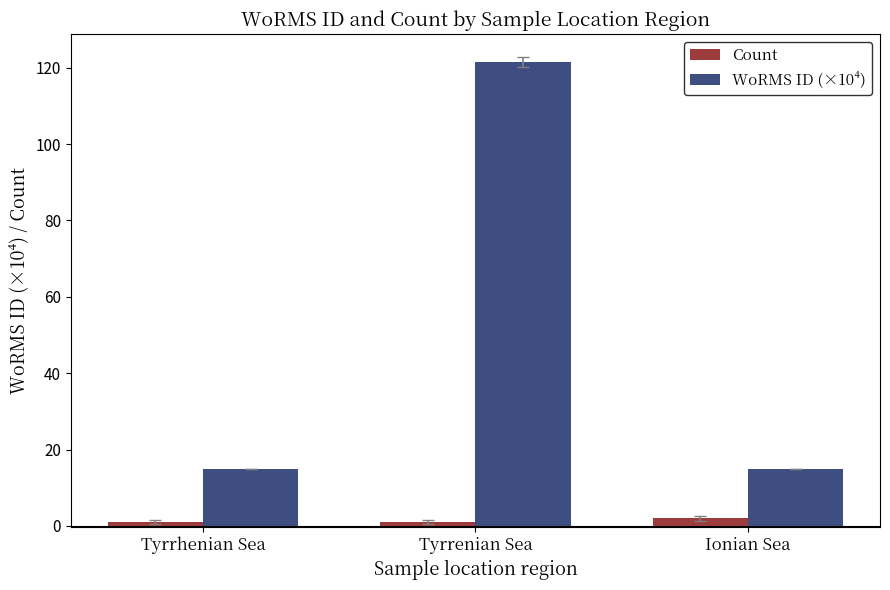

Which series has the largest range (max minus min)?

WoRMS ID (×10⁴)